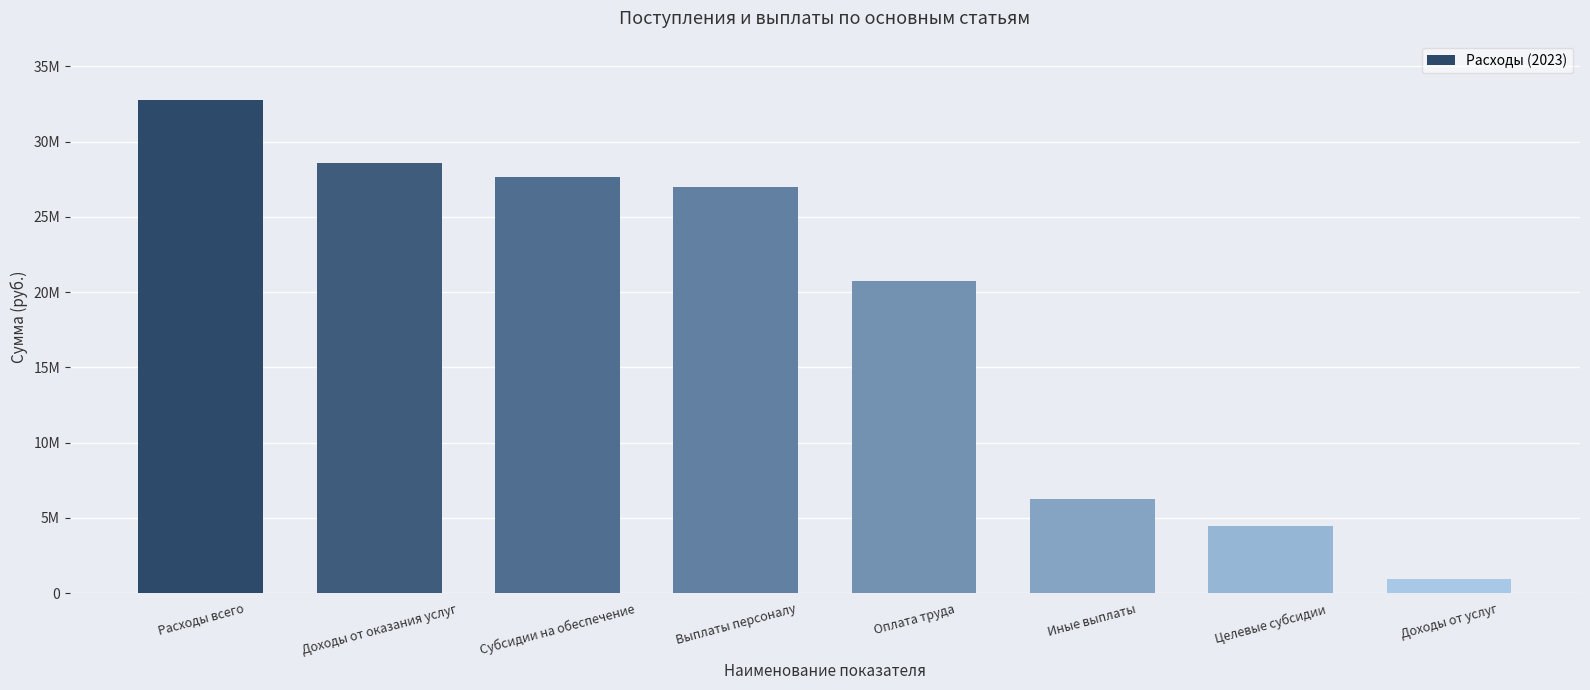

What is the sum of the values at Выплаты персоналу and Субсидии на обеспечение?

54641278.6